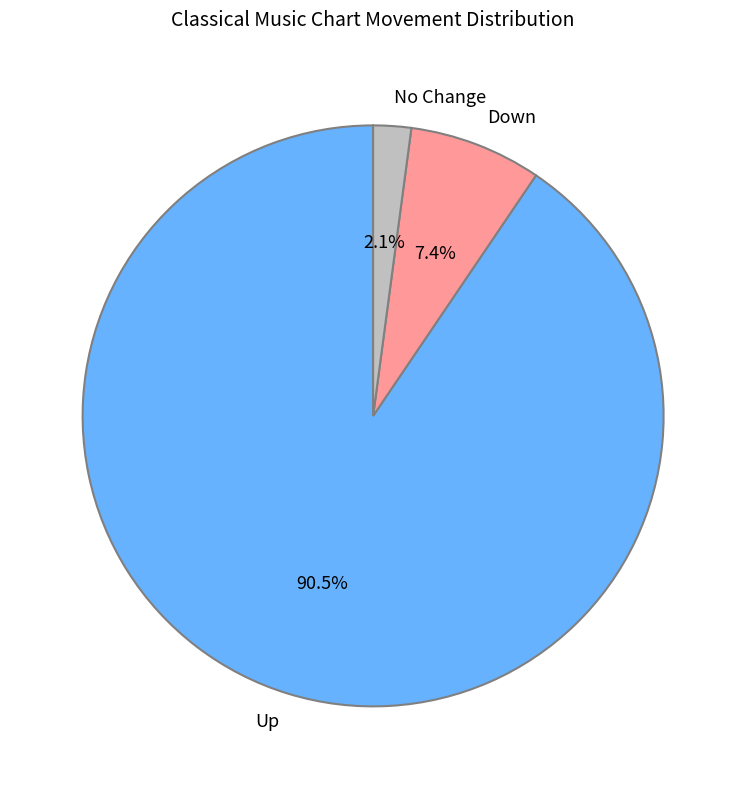

What portion of the pie excludes No Change?

97.9%